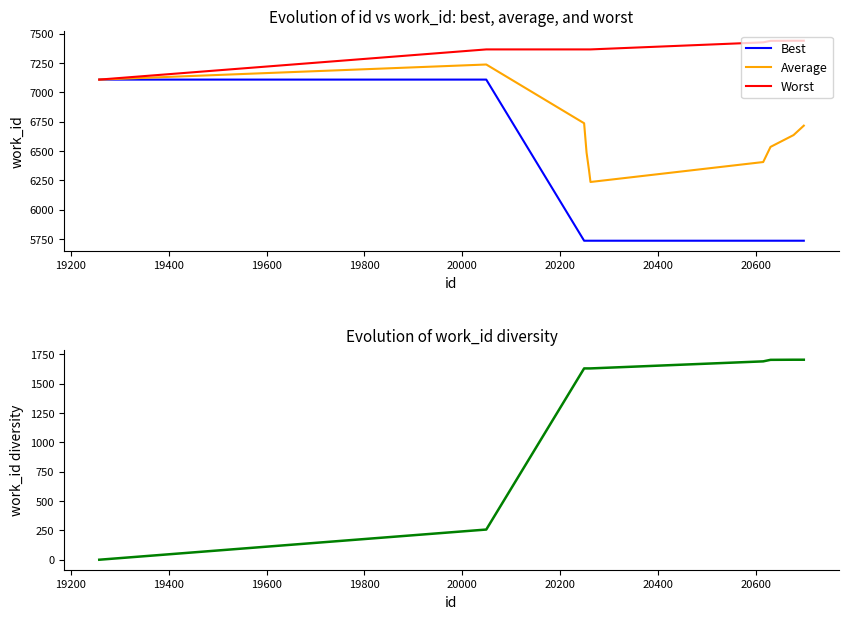

What is the highest value of the Average series?

7236.5